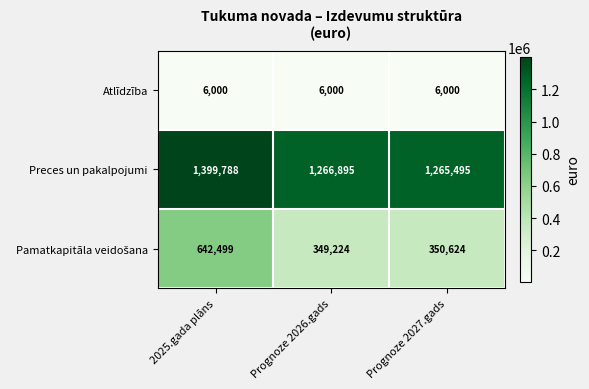

At which category is the sum across all series the highest?

2025.gada plāns